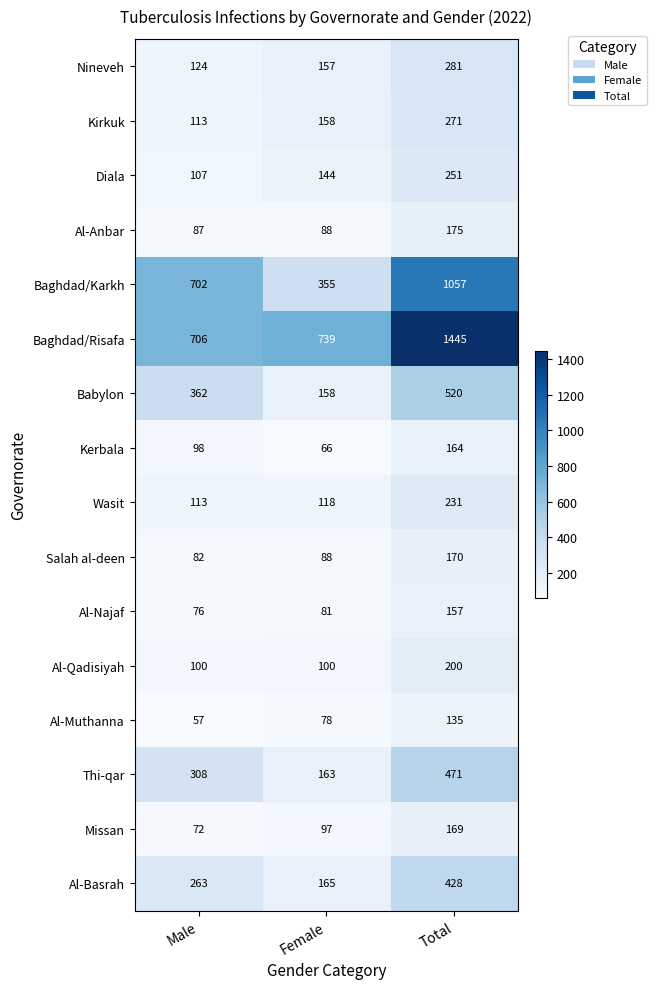

Count the Diala values in the range 107 to 251.

3